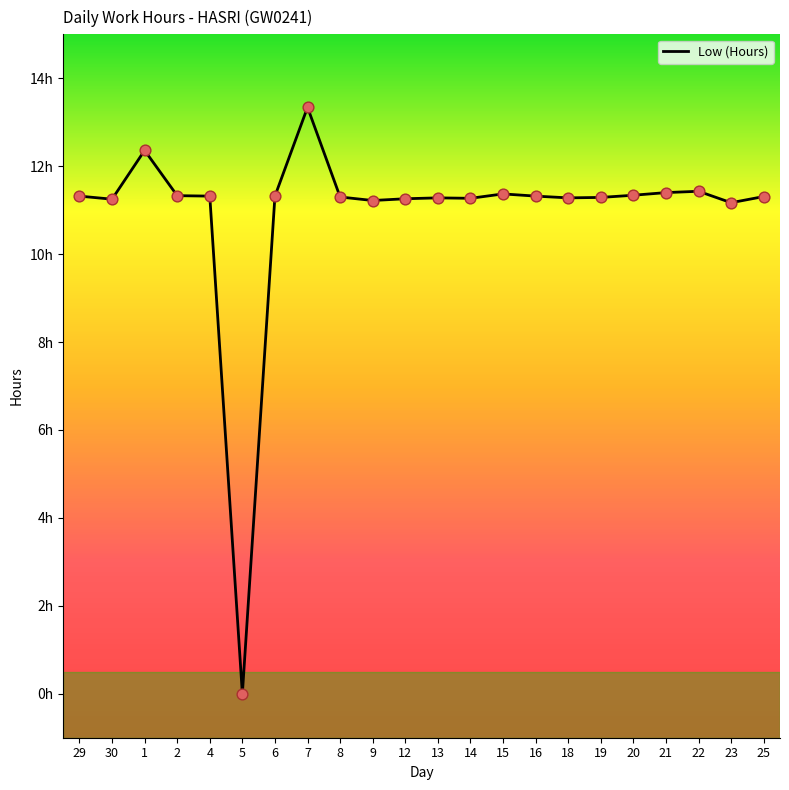

What is the ratio of the value at 9 to the value at 30?

1.0